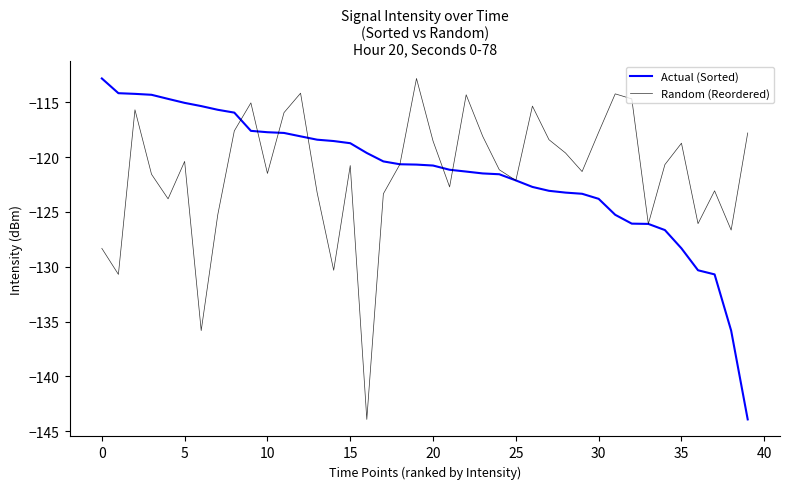

What is the difference between the maximum and minimum values in the Actual (Sorted) series?

31.1